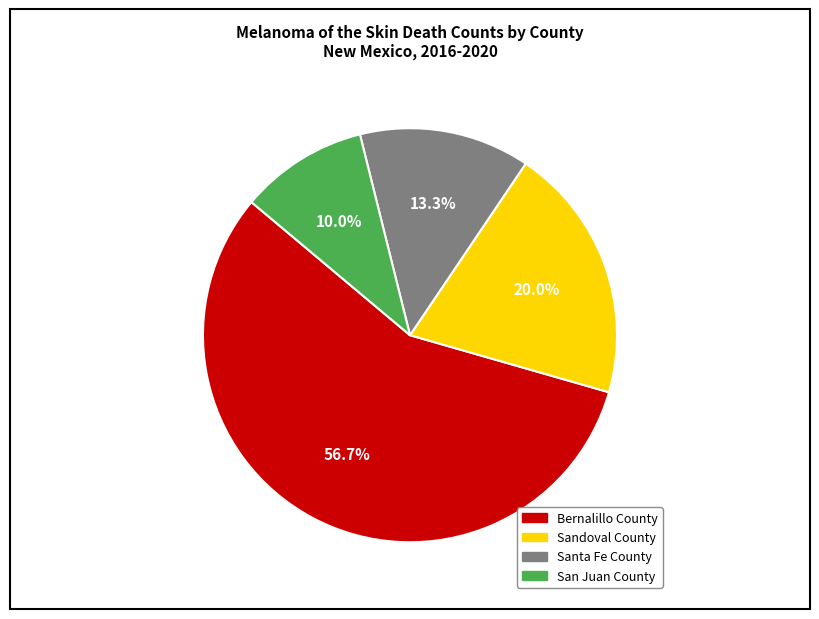

True or false: Santa Fe County accounts for 28% of the total.

False